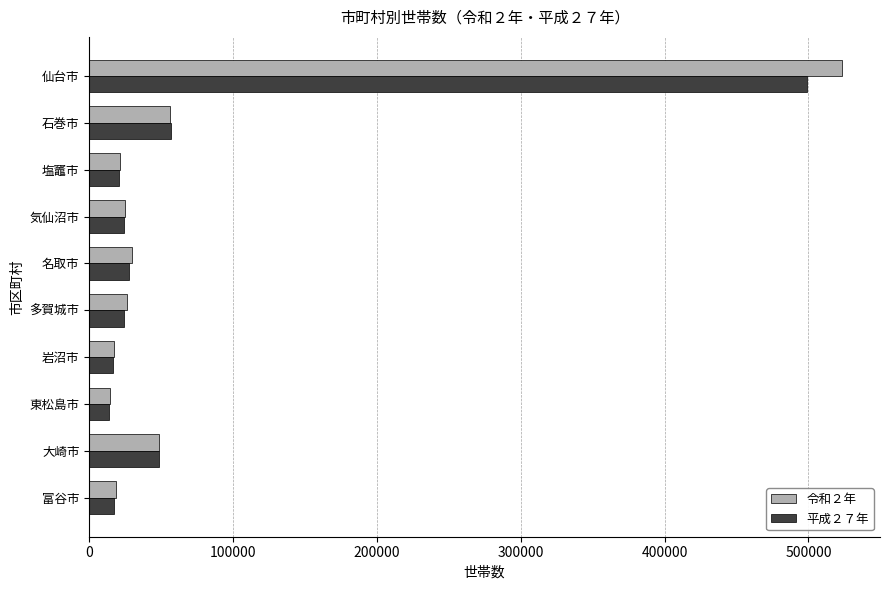

How many categories are shown in the chart?

10